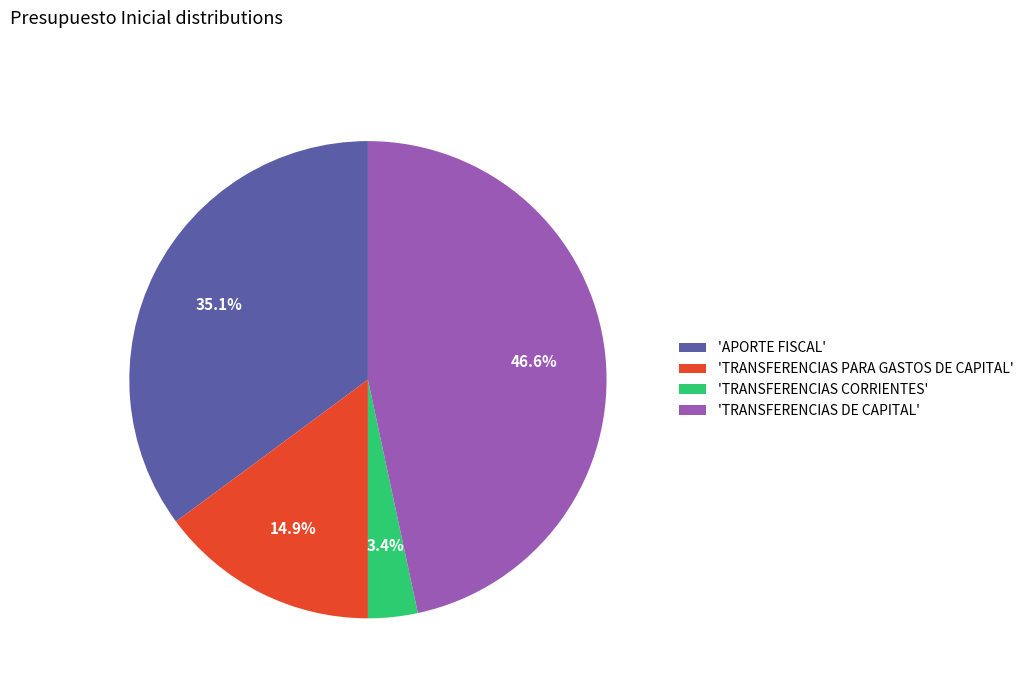

Approximately how many times larger is the value at 'APORTE FISCAL' compared to 'TRANSFERENCIAS PARA GASTOS DE CAPITAL'?

2.4